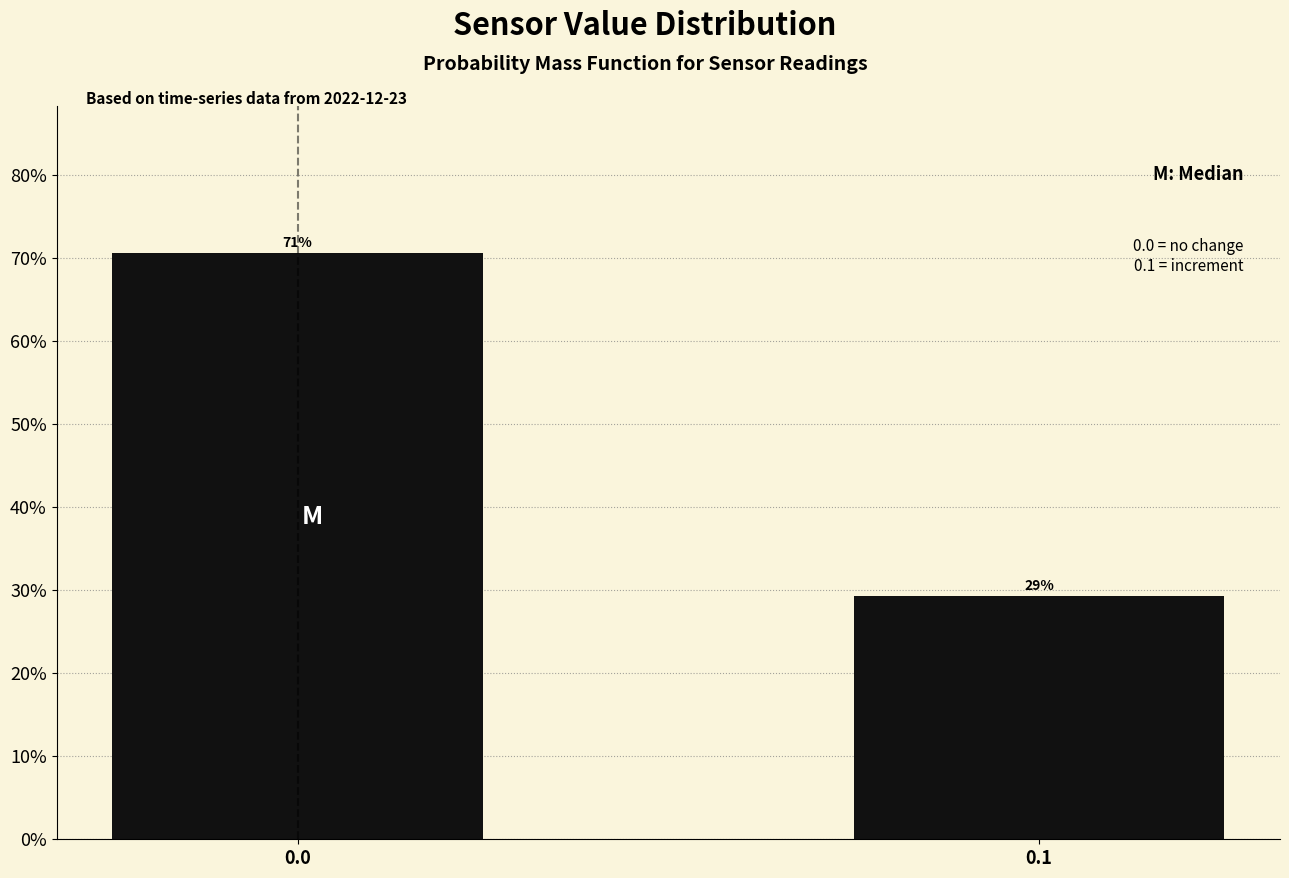

Approximately how many times larger is the value at 0.0 compared to 0.1?

2.4